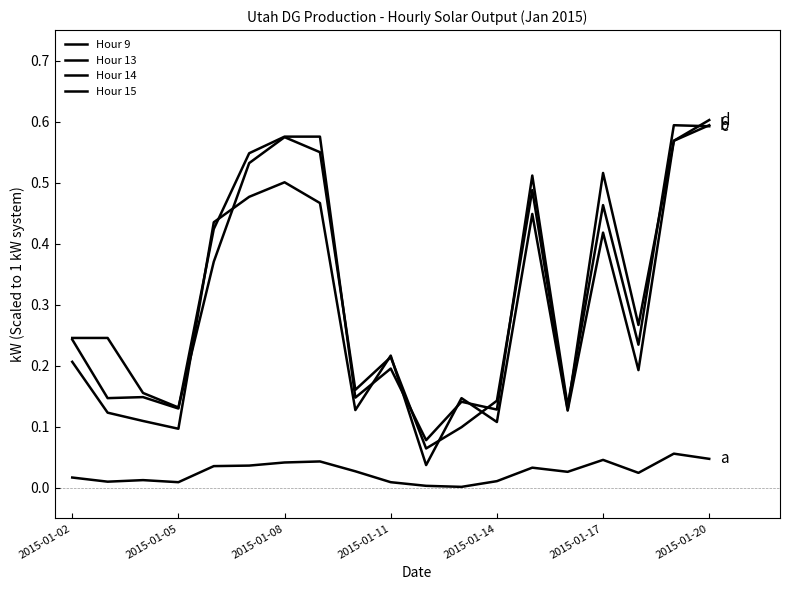

True or false: Hour 13 and Hour 14 intersect in this chart.

True